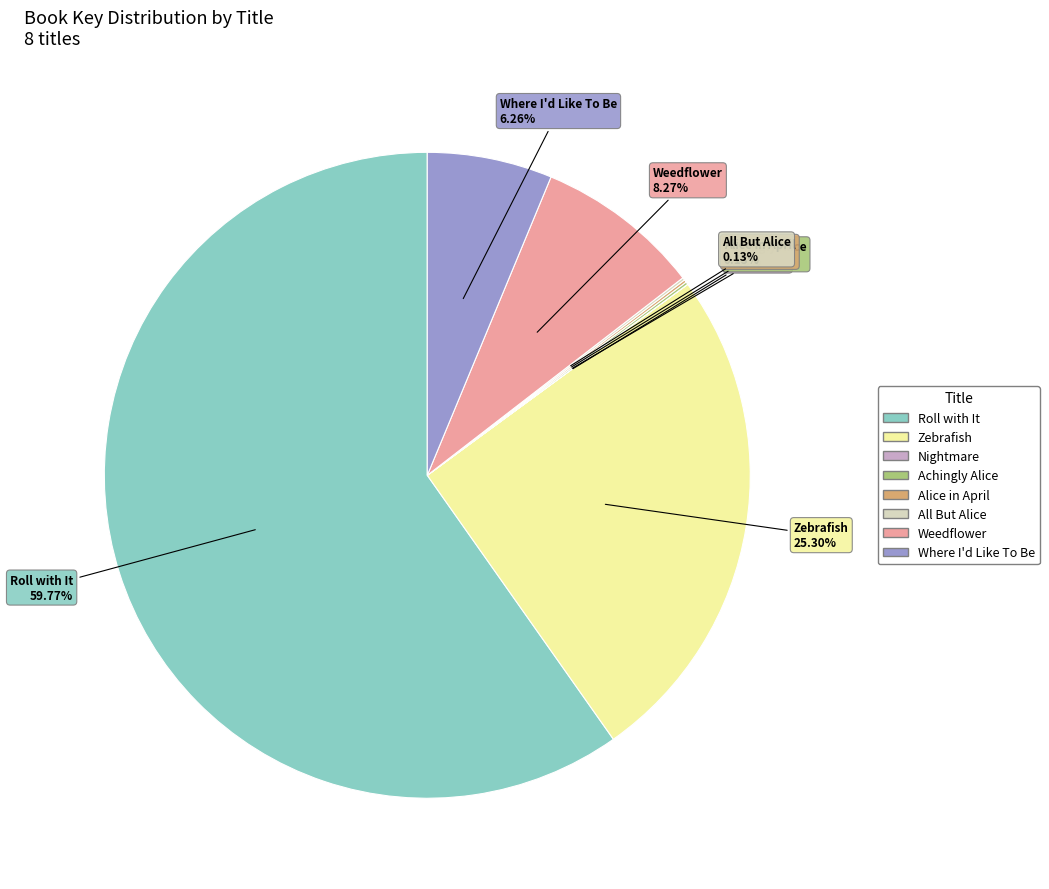

What portion of the pie excludes Where I'd Like To Be?

93.7%